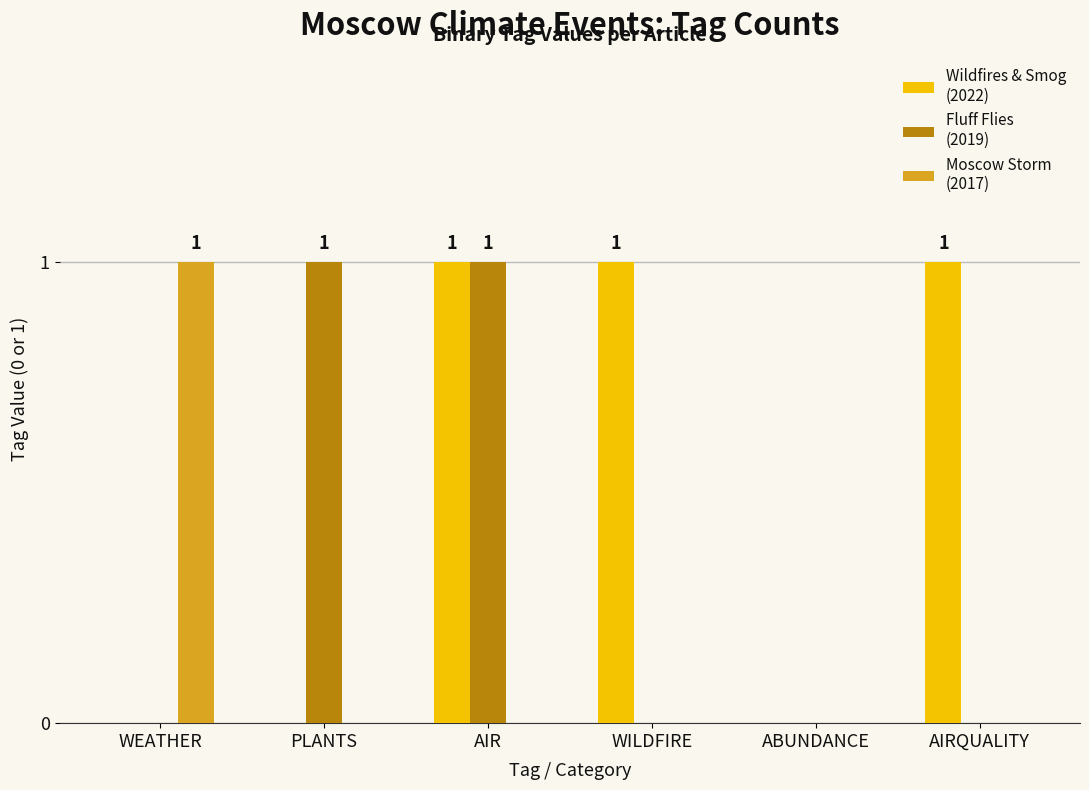

At which category is the sum across all series the highest?

AIR